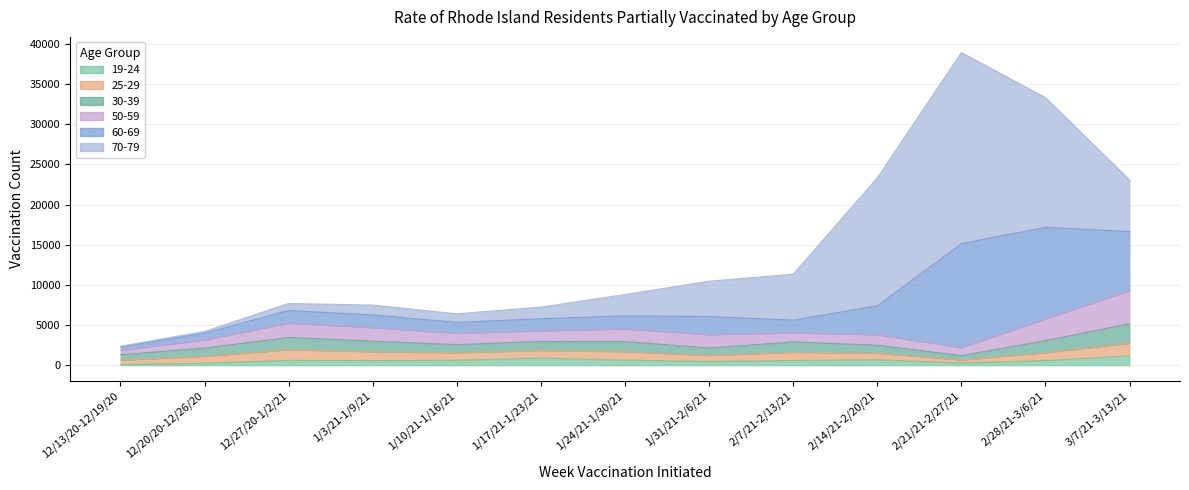

Reading left to right, extract all data points from this chart.

19-24: 12/13/20-12/19/20=130	12/20/20-12/26/20=284	12/27/20-1/2/21=645	1/3/21-1/9/21=602	1/10/21-1/16/21=660	1/17/21-1/23/21=926	1/24/21-1/30/21=673	1/31/21-2/6/21=505	2/7/21-2/13/21=620	2/14/21-2/20/21=721	2/21/21-2/27/21=312	2/28/21-3/6/21=627	3/7/21-3/13/21=1207
25-29: 12/13/20-12/19/20=534	12/20/20-12/26/20=852	12/27/20-1/2/21=1318	1/3/21-1/9/21=1112	1/10/21-1/16/21=927	1/17/21-1/23/21=945	1/24/21-1/30/21=1042	1/31/21-2/6/21=752	2/7/21-2/13/21=1018	2/14/21-2/20/21=821	2/21/21-2/27/21=373	2/28/21-3/6/21=965	3/7/21-3/13/21=1572
30-39: 12/13/20-12/19/20=674	12/20/20-12/26/20=1031	12/27/20-1/2/21=1525	1/3/21-1/9/21=1308	1/10/21-1/16/21=1006	1/17/21-1/23/21=1118	1/24/21-1/30/21=1259	1/31/21-2/6/21=923	2/7/21-2/13/21=1284	2/14/21-2/20/21=985	2/21/21-2/27/21=548	2/28/21-3/6/21=1502	3/7/21-3/13/21=2399
50-59: 12/13/20-12/19/20=550	12/20/20-12/26/20=1019	12/27/20-1/2/21=1775	1/3/21-1/9/21=1690	1/10/21-1/16/21=1415	1/17/21-1/23/21=1328	1/24/21-1/30/21=1582	1/31/21-2/6/21=1655	2/7/21-2/13/21=1142	2/14/21-2/20/21=1297	2/21/21-2/27/21=995	2/28/21-3/6/21=2696	3/7/21-3/13/21=4156
60-69: 12/13/20-12/19/20=422	12/20/20-12/26/20=835	12/27/20-1/2/21=1568	1/3/21-1/9/21=1574	1/10/21-1/16/21=1347	1/17/21-1/23/21=1498	1/24/21-1/30/21=1616	1/31/21-2/6/21=2248	2/7/21-2/13/21=1576	2/14/21-2/20/21=3583	2/21/21-2/27/21=12903	2/28/21-3/6/21=11384	3/7/21-3/13/21=7310
70-79: 12/13/20-12/19/20=86	12/20/20-12/26/20=214	12/27/20-1/2/21=877	1/3/21-1/9/21=1224	1/10/21-1/16/21=1069	1/17/21-1/23/21=1444	1/24/21-1/30/21=2647	1/31/21-2/6/21=4396	2/7/21-2/13/21=5705	2/14/21-2/20/21=15915	2/21/21-2/27/21=23765	2/28/21-3/6/21=16120	3/7/21-3/13/21=6416